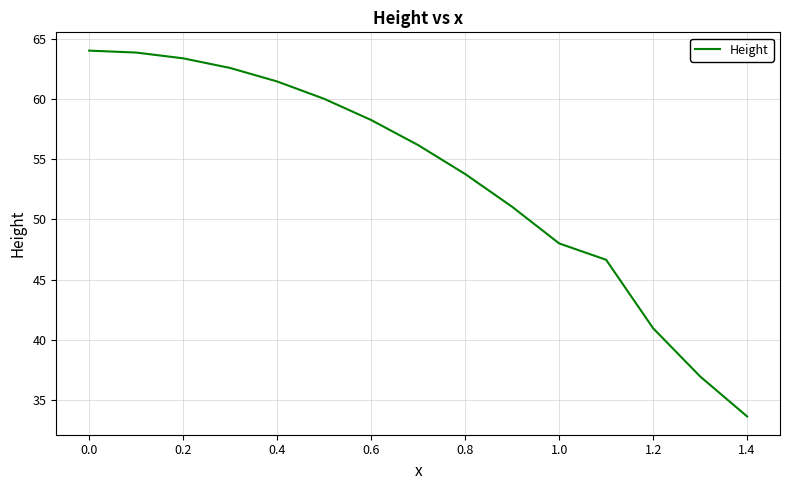

What is the smallest value displayed?

33.6